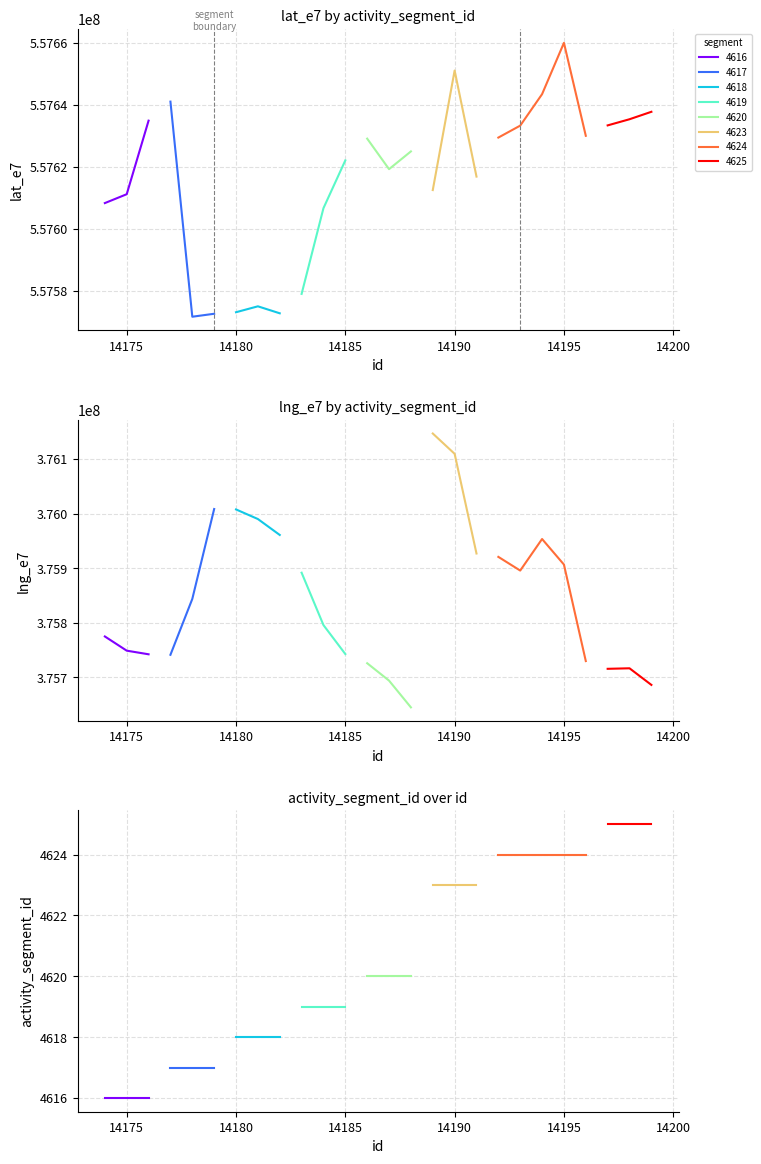

The value of lng_e7 at 16 is 376109466. True or false?

True